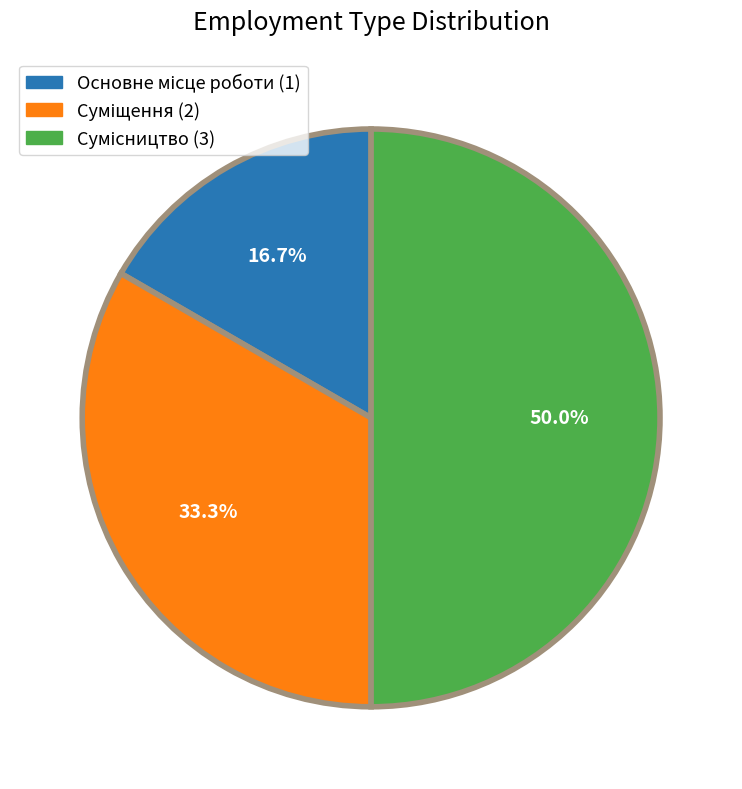

To the nearest percent, what is the combined percentage of Суміщення and Сумісництво?

83%